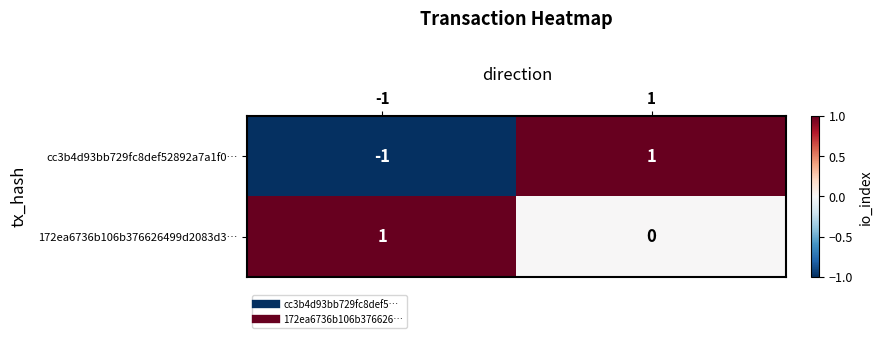

Which label corresponds to the smallest value in the chart?

-1